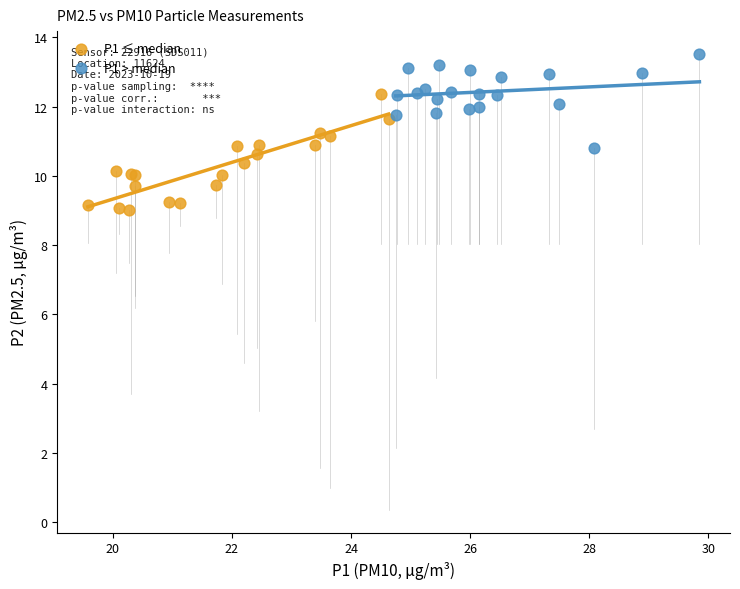

Which series reaches the maximum Y coordinate?

P1 > median